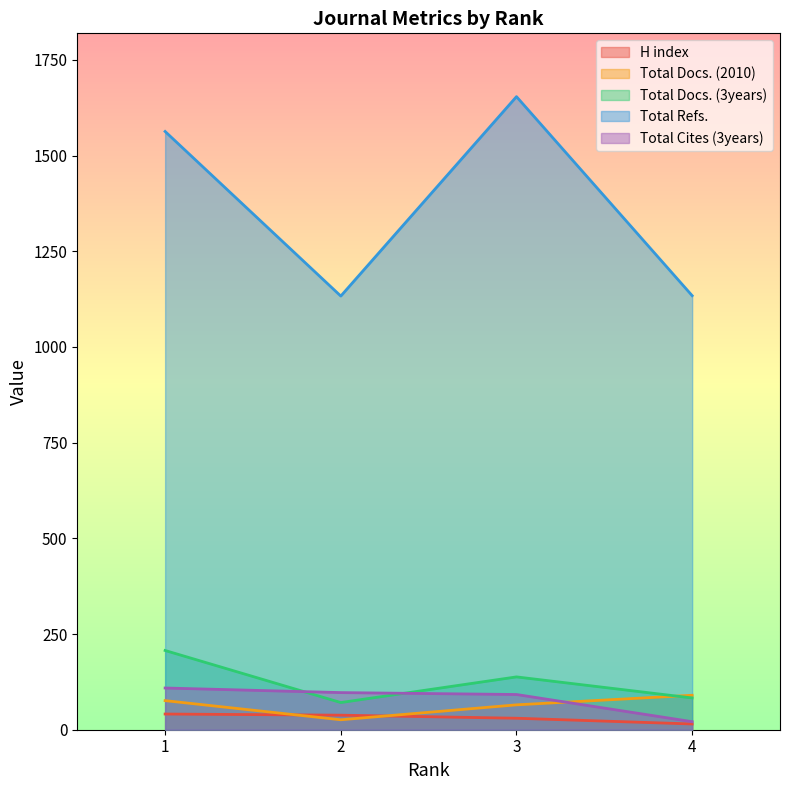

Reading left to right, what are all the values shown in this chart?

H index: 41	38	30	15
Total Docs. (2010): 76	26	65	90
Total Docs. (3years): 207	71	138	83
Total Refs.: 1563	1133	1654	1134
Total Cites (3years): 109	97	92	21